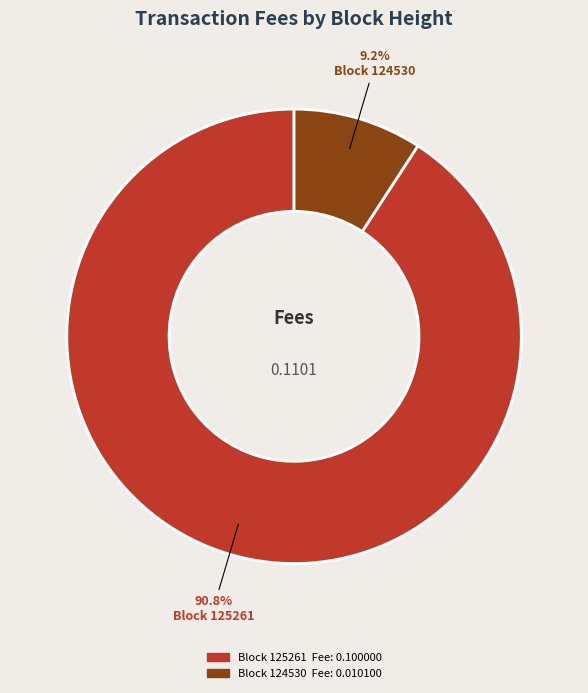

To the nearest percent, what is the average slice percentage?

50%